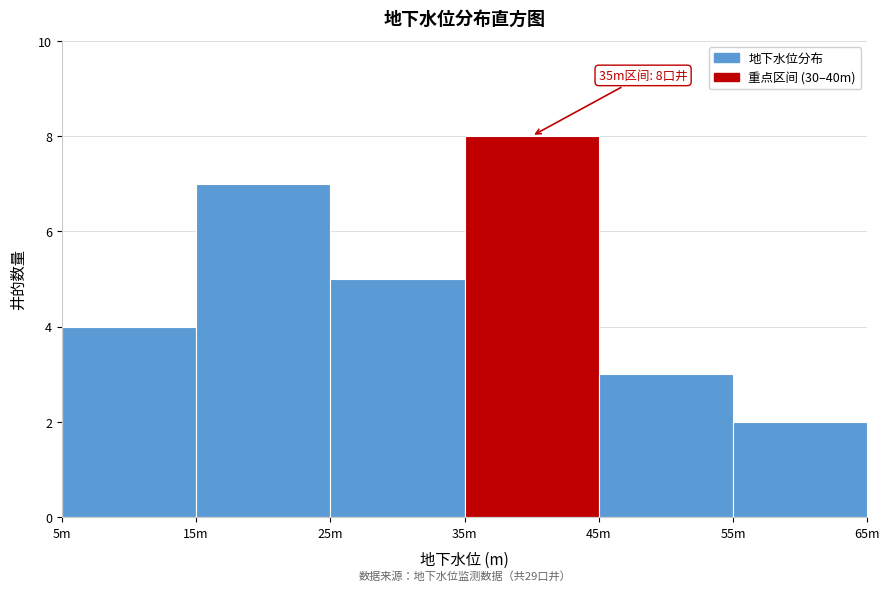

Reading left to right, transcribe all the data shown in this chart.

5m=4	15m=7	25m=5	35m=8	45m=3	55m=2